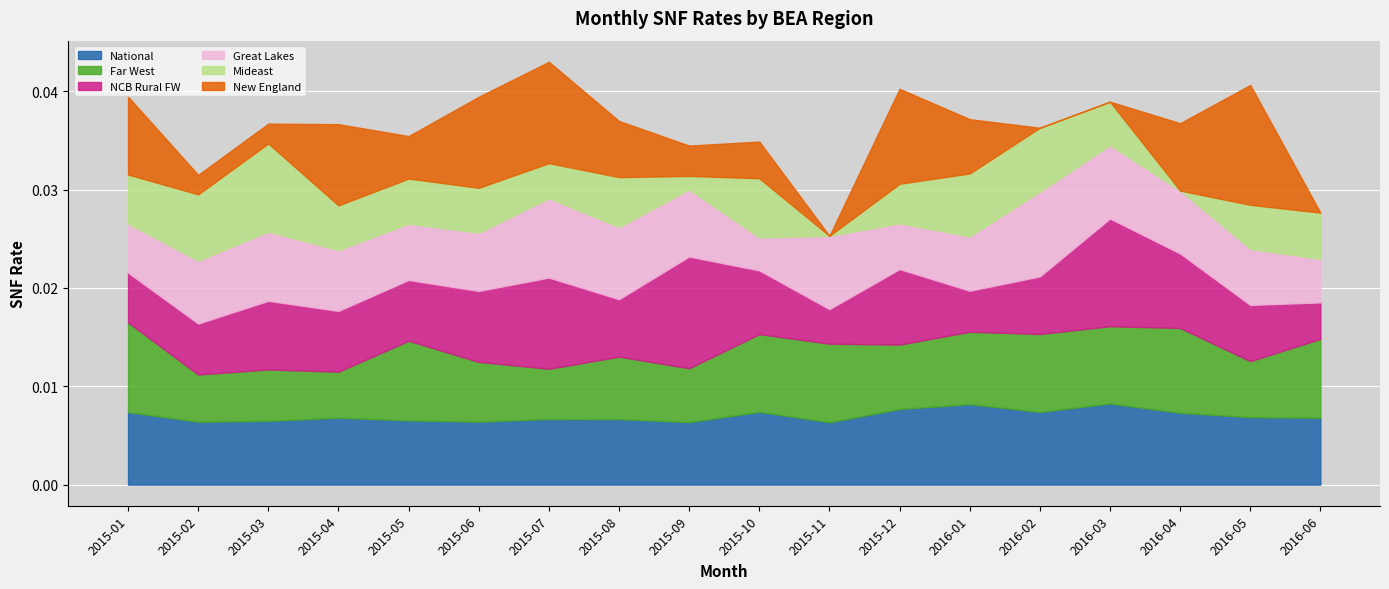

What is the label of the 17th point from the left?

2016-05